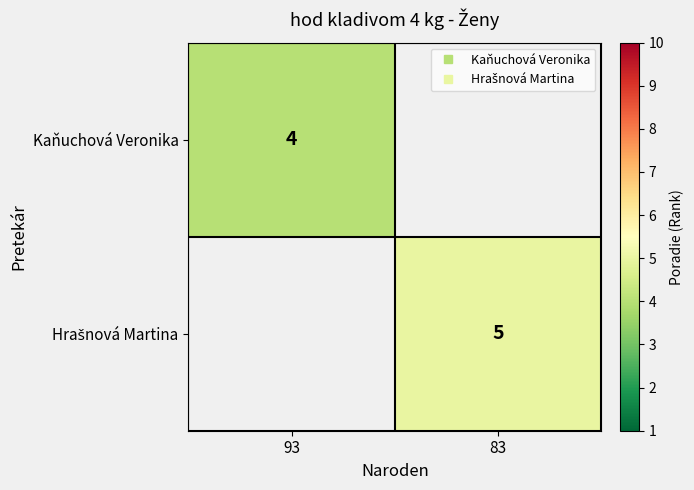

The value of Hrašnová Martina at 83 is 5.0. True or false?

True